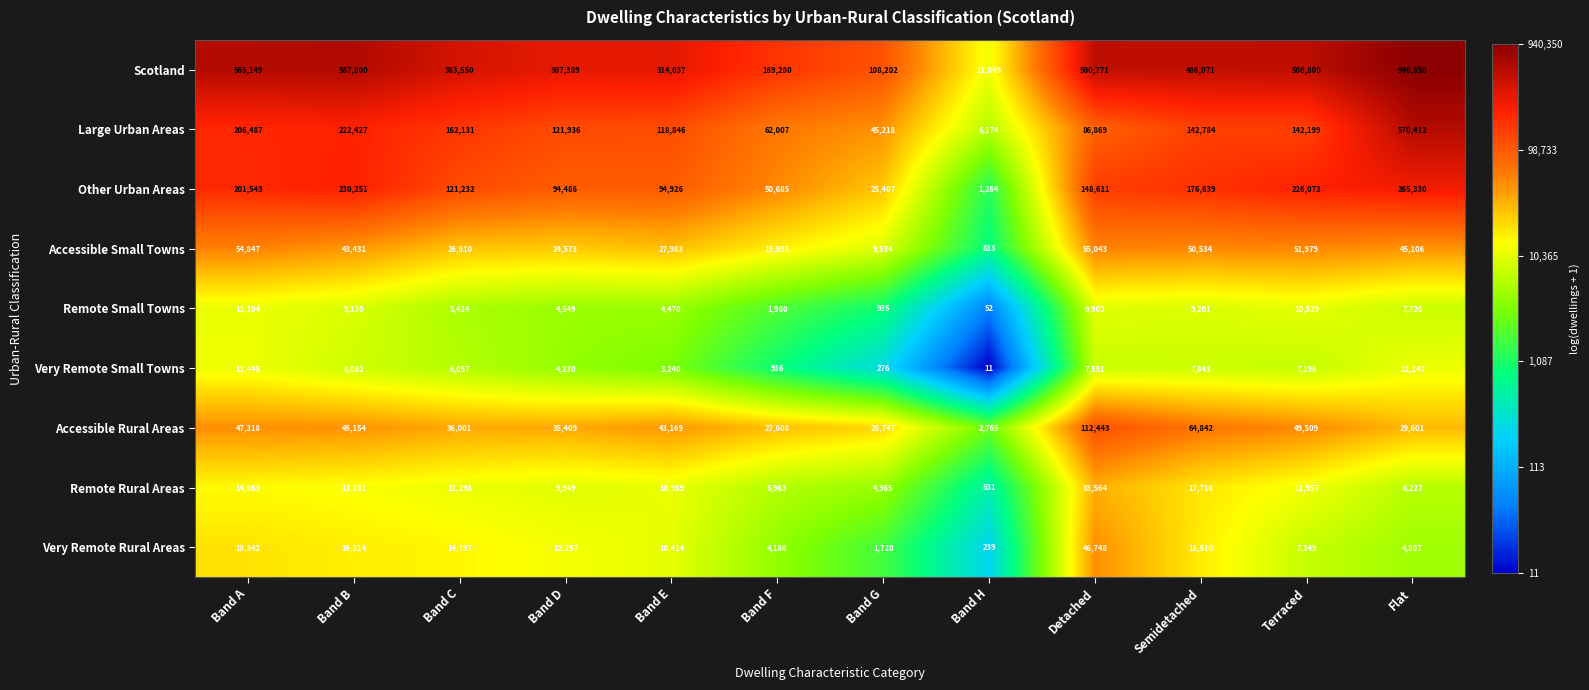

Which category has the highest value across all series?

Flat